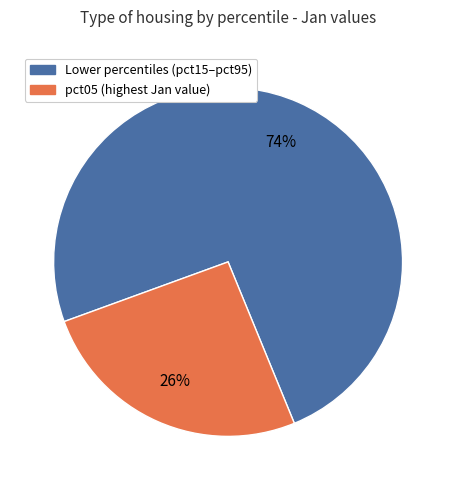

To the nearest percent, what is the average slice percentage?

50%